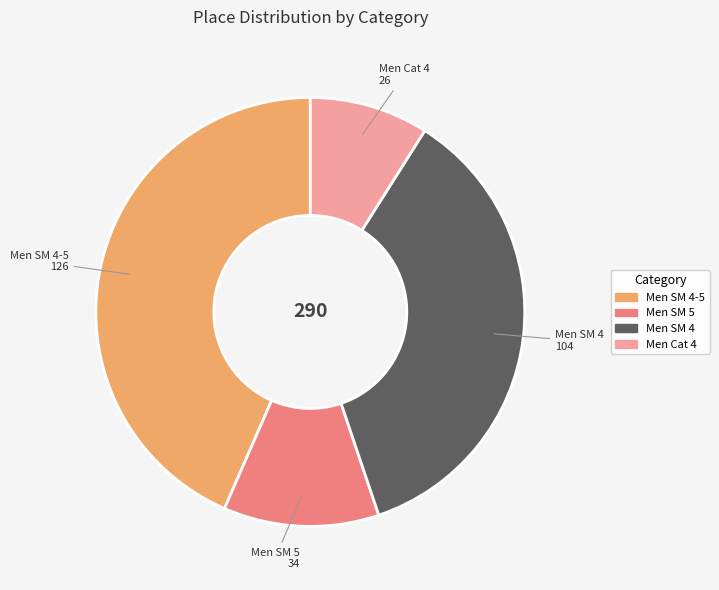

Does any single category account for the majority?

No